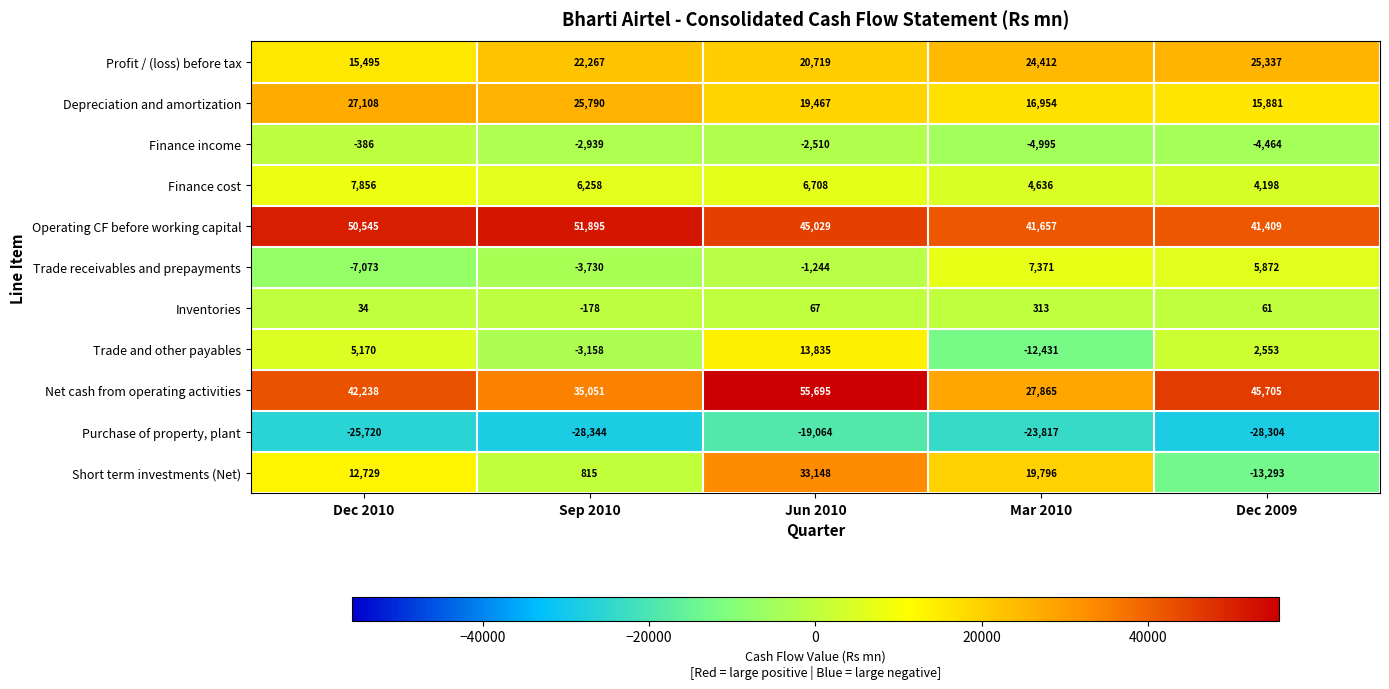

Rank the categories by Depreciation and amortization value from lowest to highest.

Dec 2009, Mar 2010, Jun 2010, Sep 2010, Dec 2010